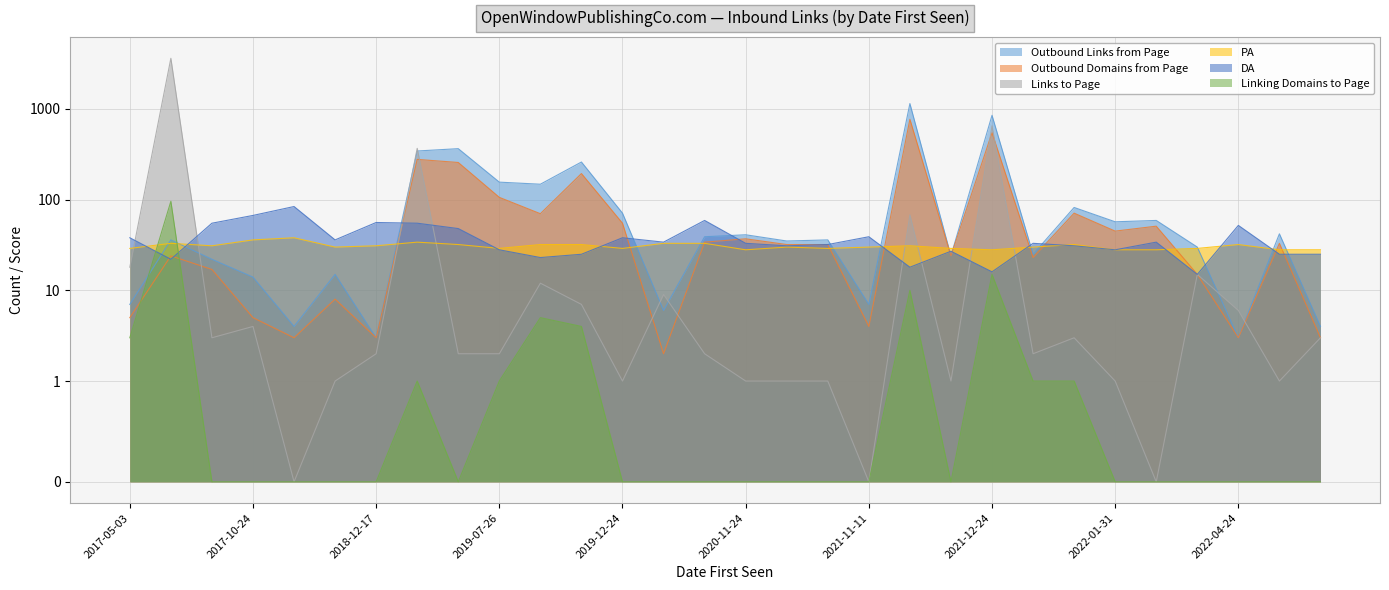

At which label does PA first exceed 30?

2017-06-19